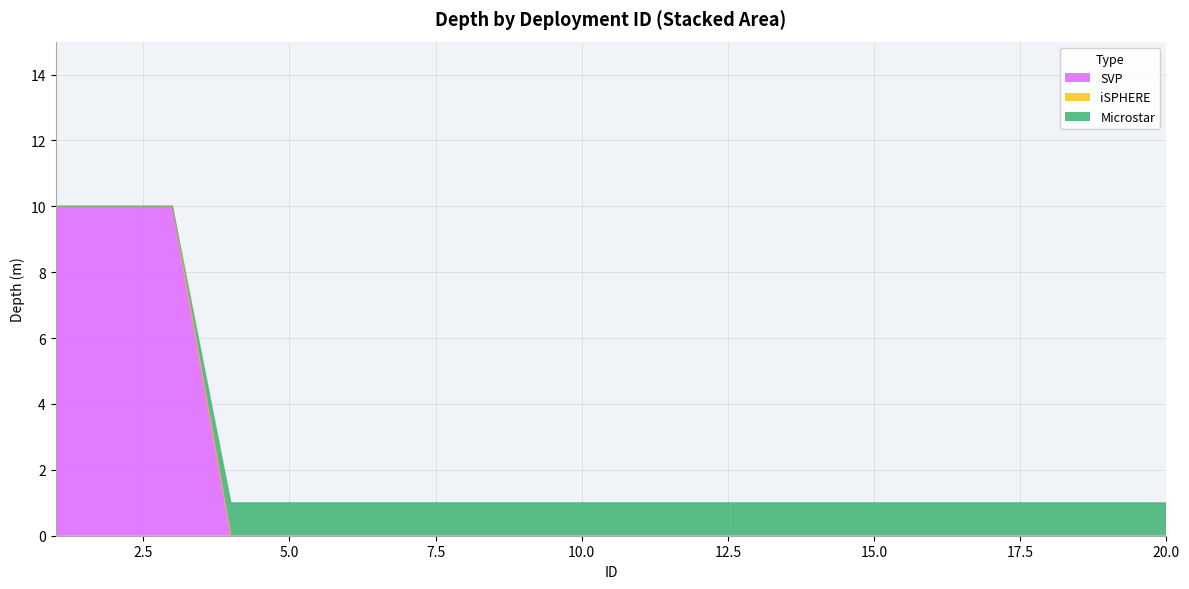

True or false: SVP has a value of 0 at 4.

True